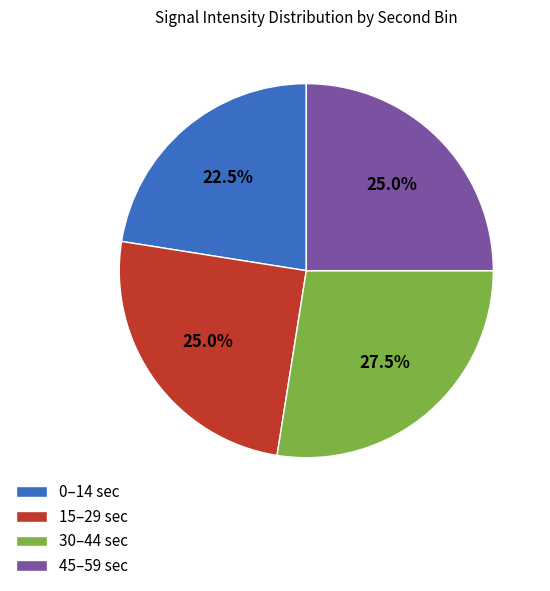

What is the smallest slice in the pie chart?

0–14 sec